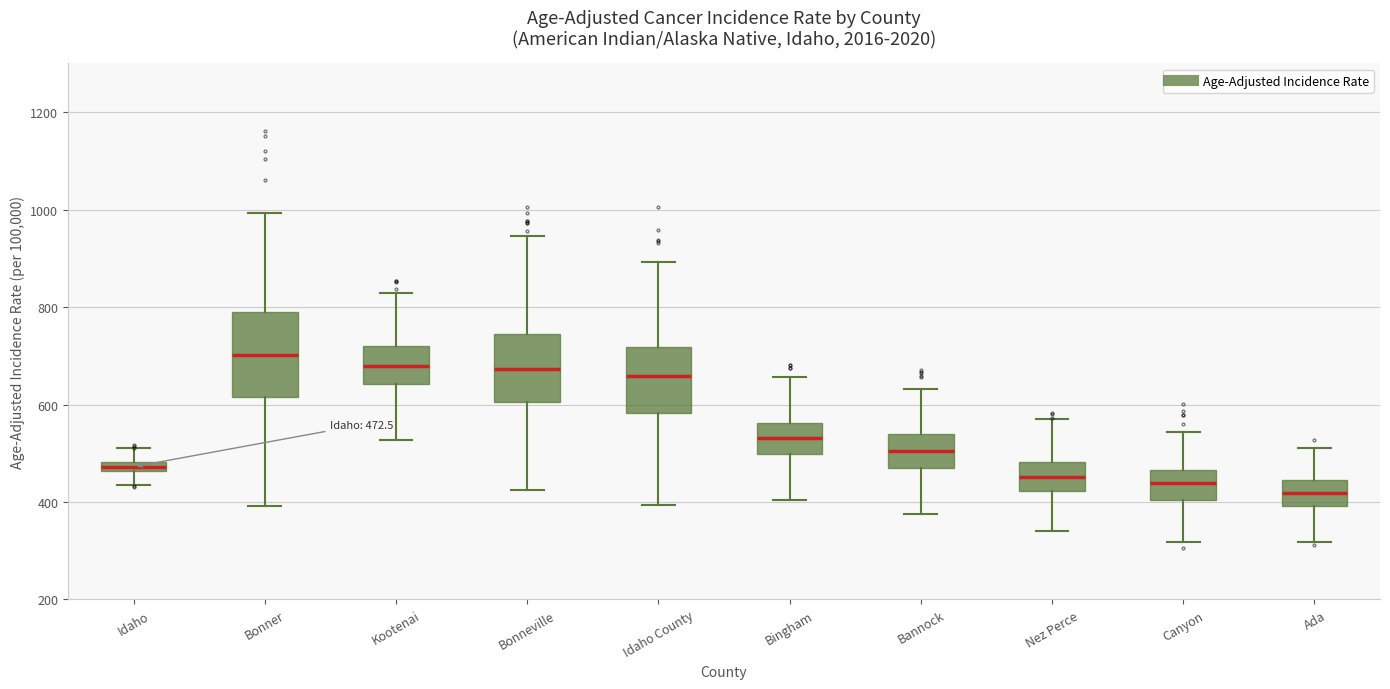

Which box's median line is the lowest?

Ada